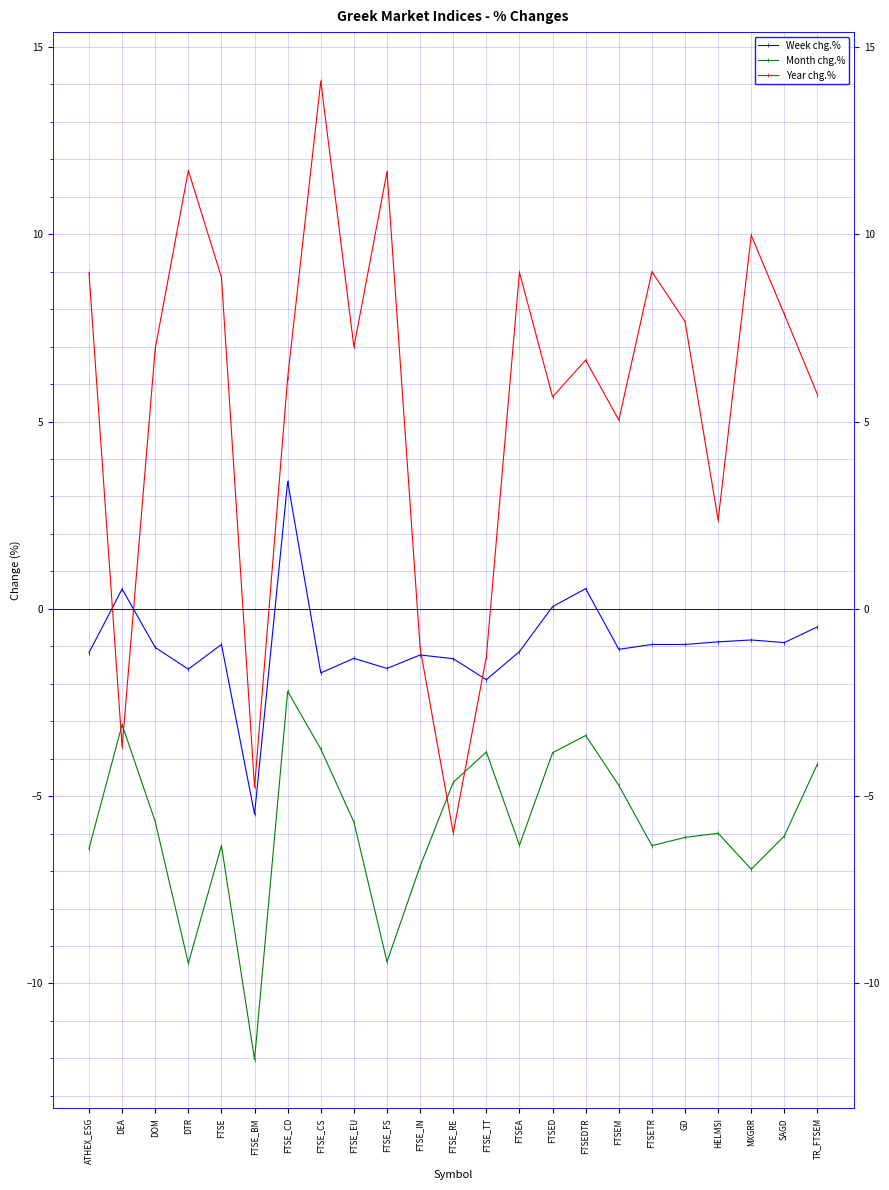

What is the spread (max minus min) of values at TR_FTSEM?

9.9